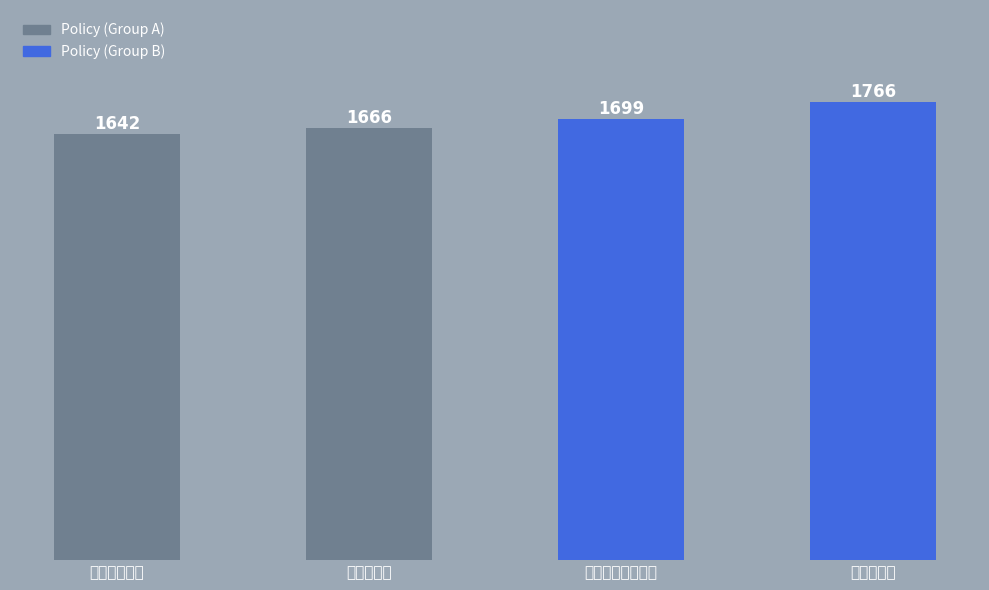

How many data points are less than 1699?

2